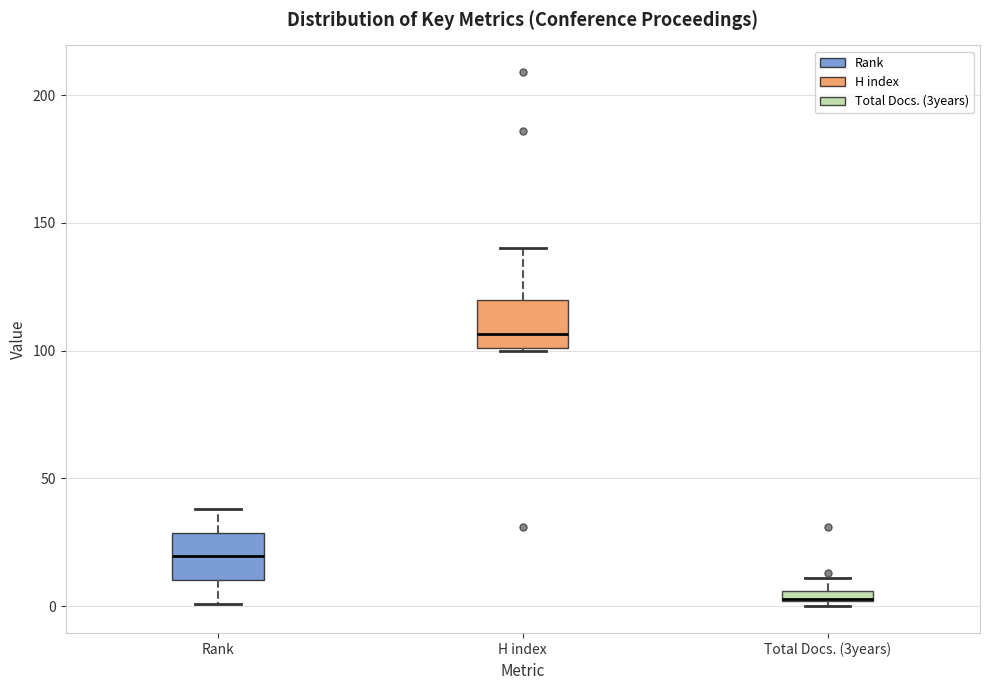

Which box has the highest median line?

H index